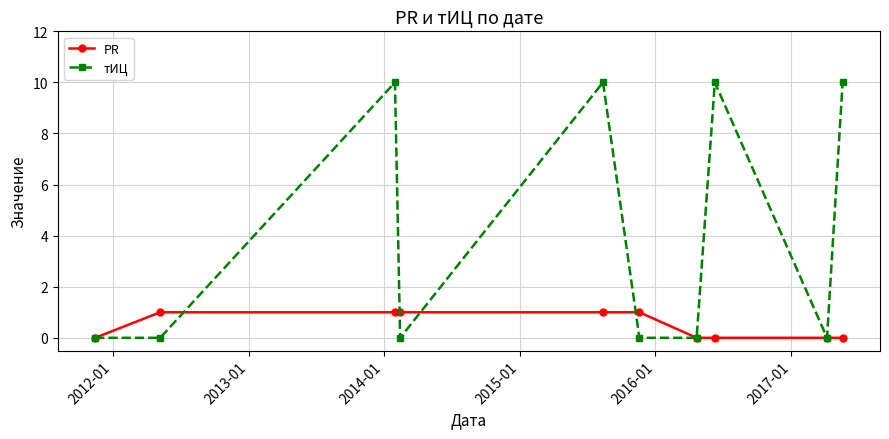

Which series has the widest spread of values?

тИЦ